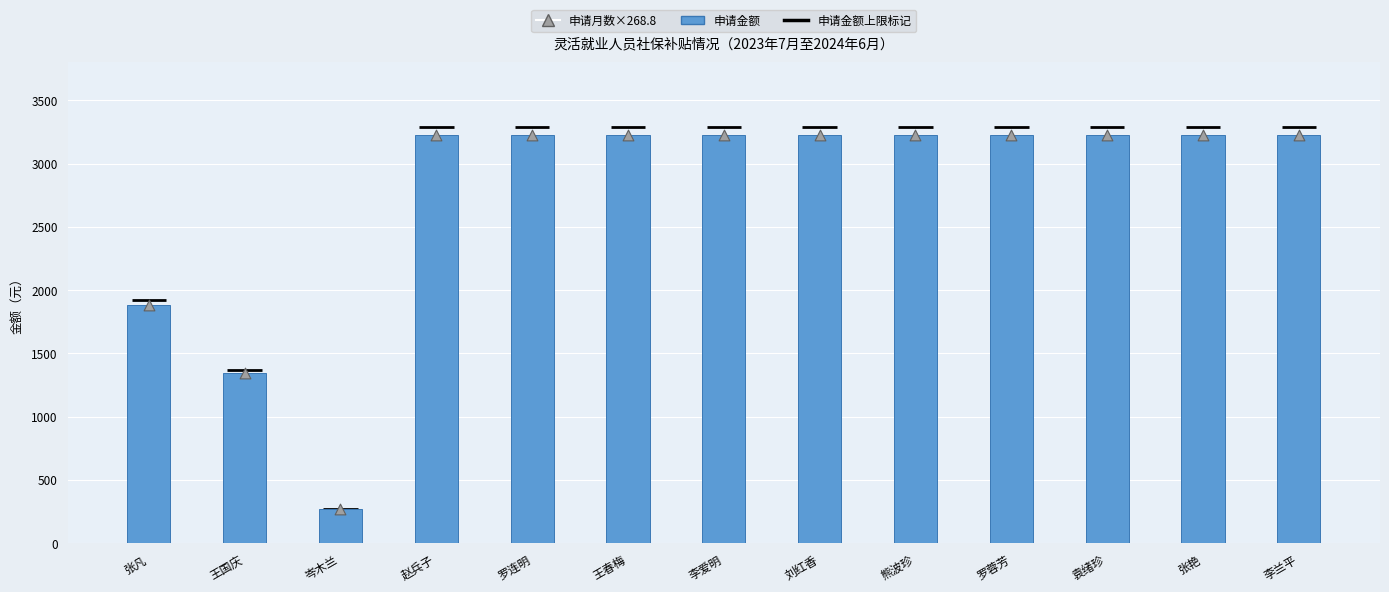

At which category is the sum across all series the highest?

赵兵子